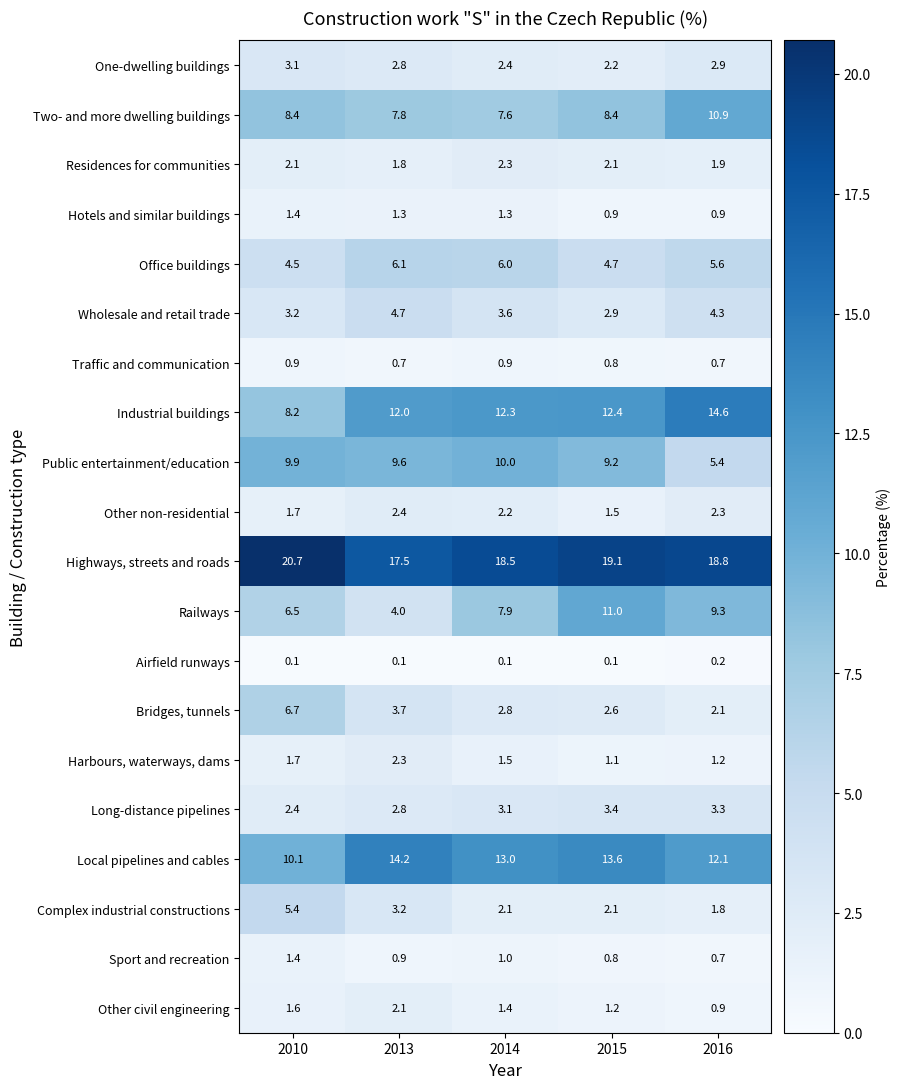

At how many categories does at least one series exceed 5?

5